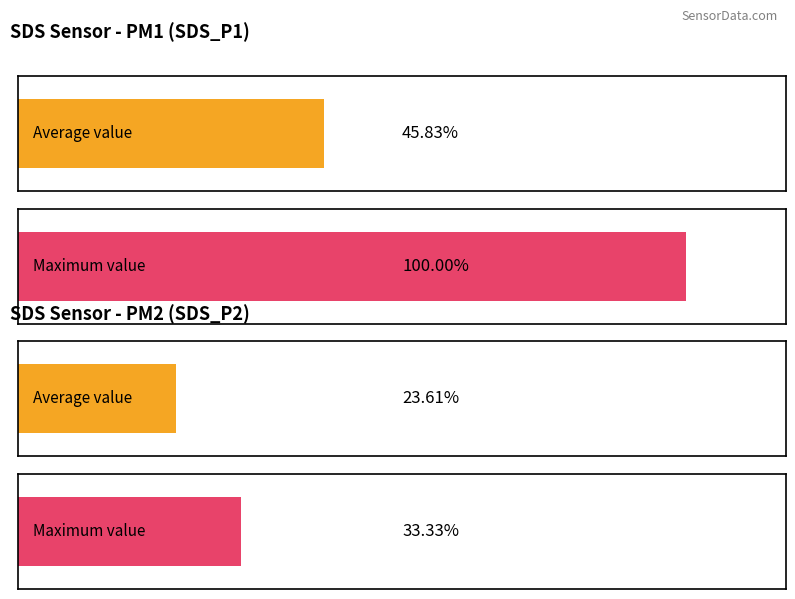

What are all the series names shown in the legend?

SDS_P1, SDS_P2